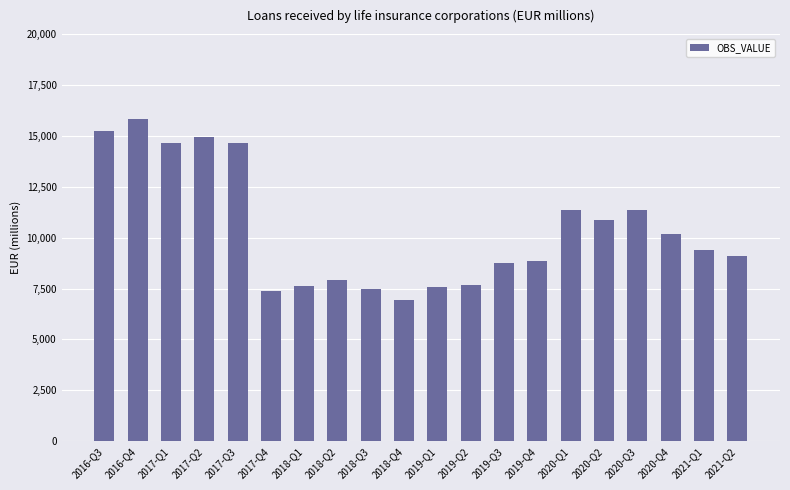

What is the smallest value displayed?

6953.7